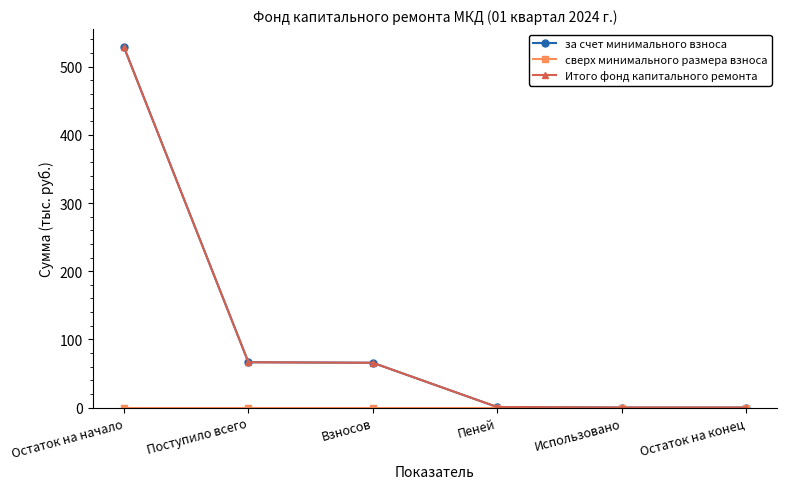

What is the average value of the за счет минимального взноса series?

110.3